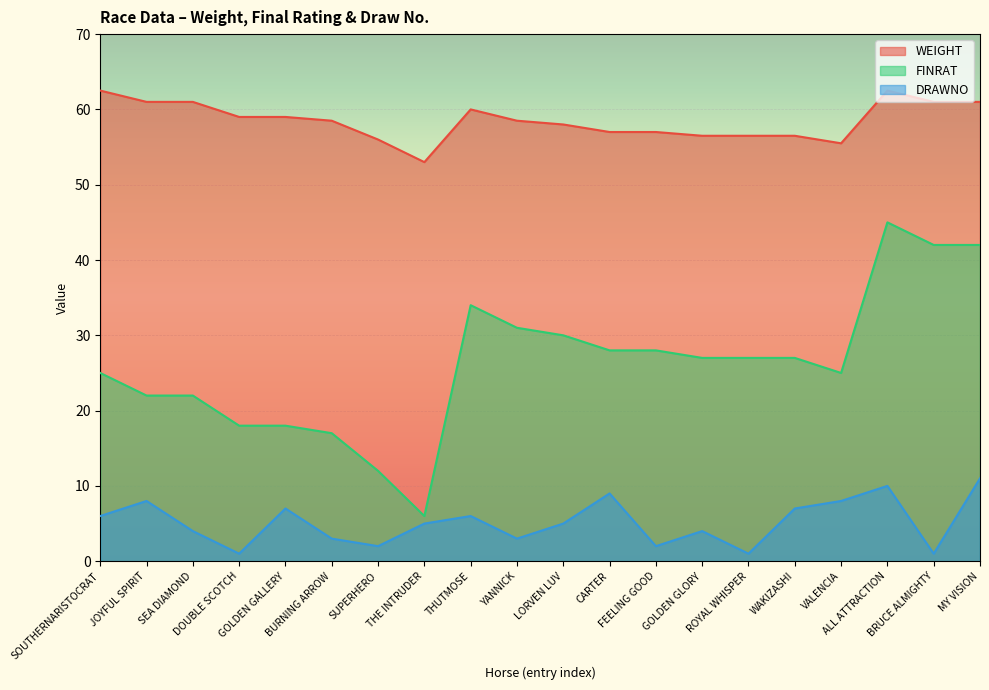

Which series changed the most between CARTER and BRUCE ALMIGHTY?

FINRAT